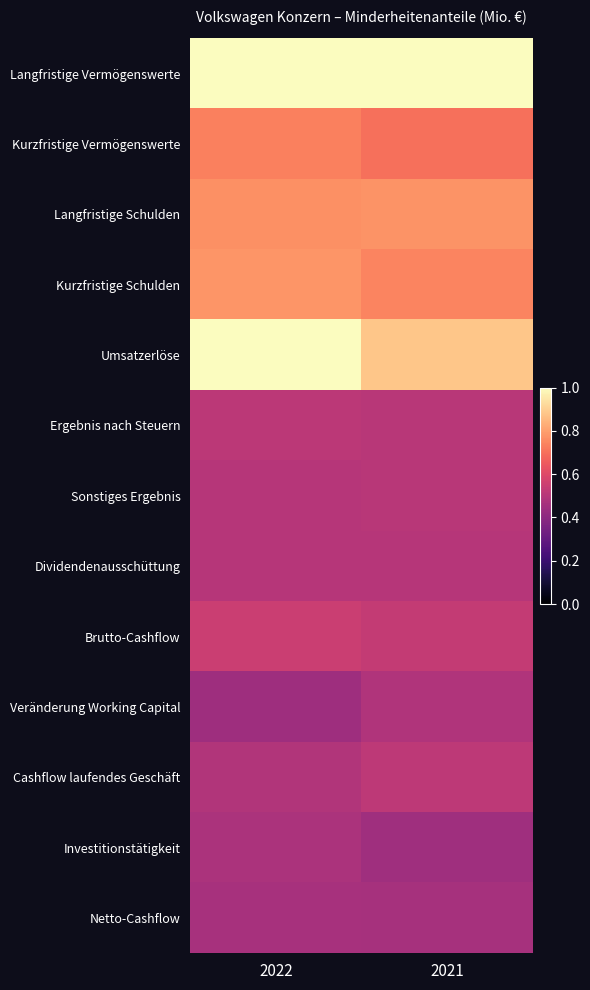

Reading left to right, list all the values displayed in this chart.

Langfristige Vermögenswerte: 2022=1.0	2021=1.0
Kurzfristige Vermögenswerte: 2022=0.7	2021=0.7
Langfristige Schulden: 2022=0.8	2021=0.8
Kurzfristige Schulden: 2022=0.8	2021=0.7
Umsatzerlöse: 2022=1.0	2021=0.9
Ergebnis nach Steuern: 2022=0.5	2021=0.5
Sonstiges Ergebnis: 2022=0.5	2021=0.5
Dividendenausschüttung: 2022=0.5	2021=0.5
Brutto-Cashflow: 2022=0.6	2021=0.5
Veränderung Working Capital: 2022=0.4	2021=0.5
Cashflow laufendes Geschäft: 2022=0.5	2021=0.5
Investitionstätigkeit: 2022=0.5	2021=0.4
Netto-Cashflow: 2022=0.5	2021=0.5